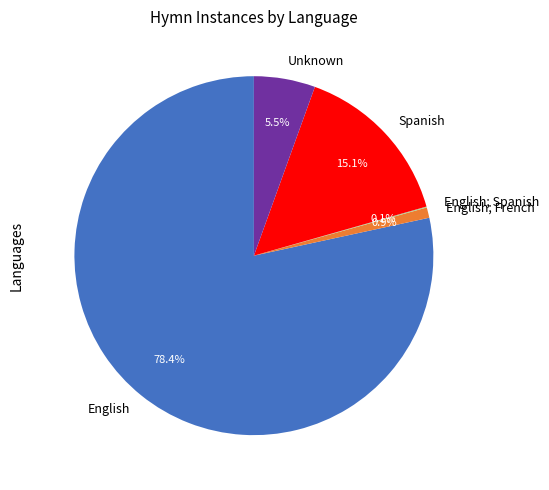

Which has a higher value, Unknown or English?

English